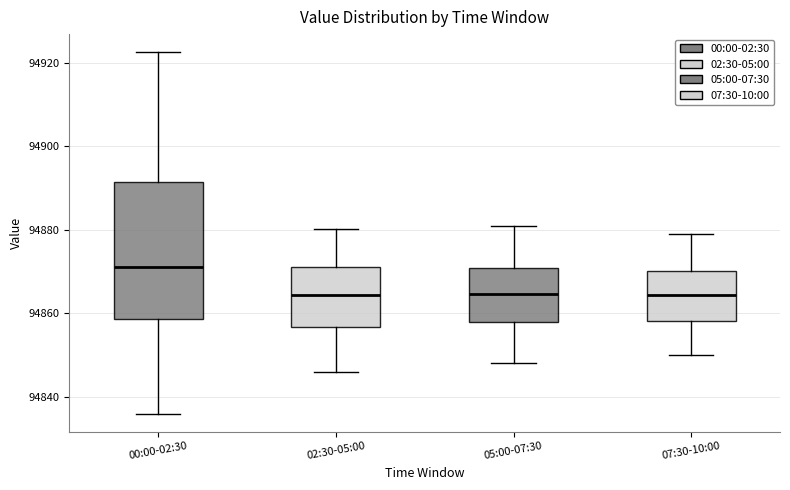

Reading left to right, read every box against the y-axis: the position of its median line, the range the box covers, and the ends of its whiskers. The values are not printed on the chart, so give them approximately, as read against the axis.

00:00-02:30: median 94872, box 94858 to 94892, whiskers 94836 to 94922
02:30-05:00: median 94864, box 94856 to 94872, whiskers 94846 to 94880
05:00-07:30: median 94864, box 94858 to 94870, whiskers 94848 to 94882
07:30-10:00: median 94864, box 94858 to 94870, whiskers 94850 to 94880